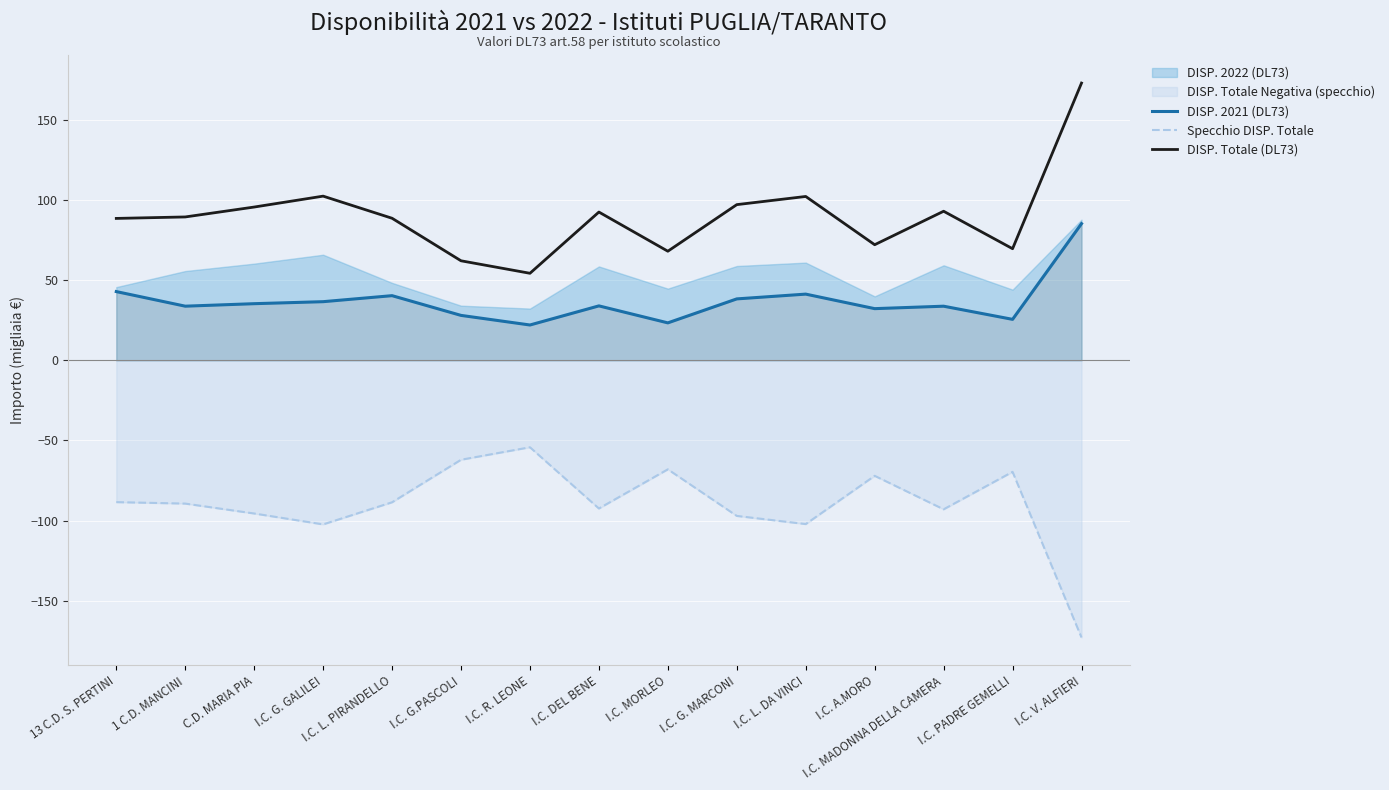

At which label does Specchio DISP. Totale reach its minimum?

I.C. V. ALFIERI